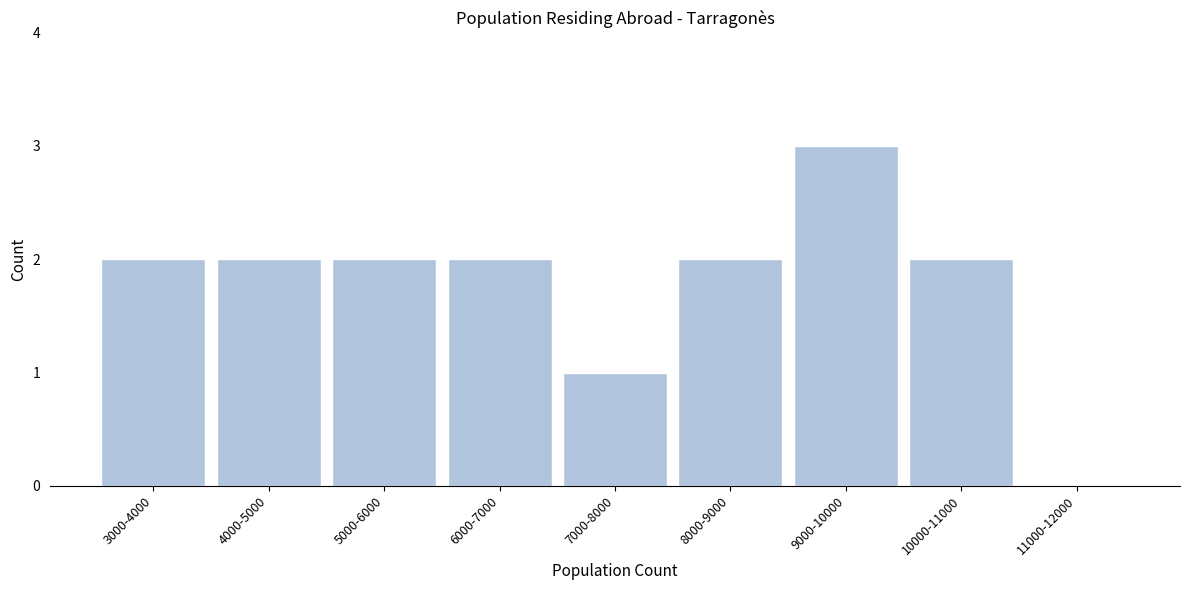

Reading right to left, what are all the values shown in this chart?

11000-12000=0	10000-11000=2	9000-10000=3	8000-9000=2	7000-8000=1	6000-7000=2	5000-6000=2	4000-5000=2	3000-4000=2